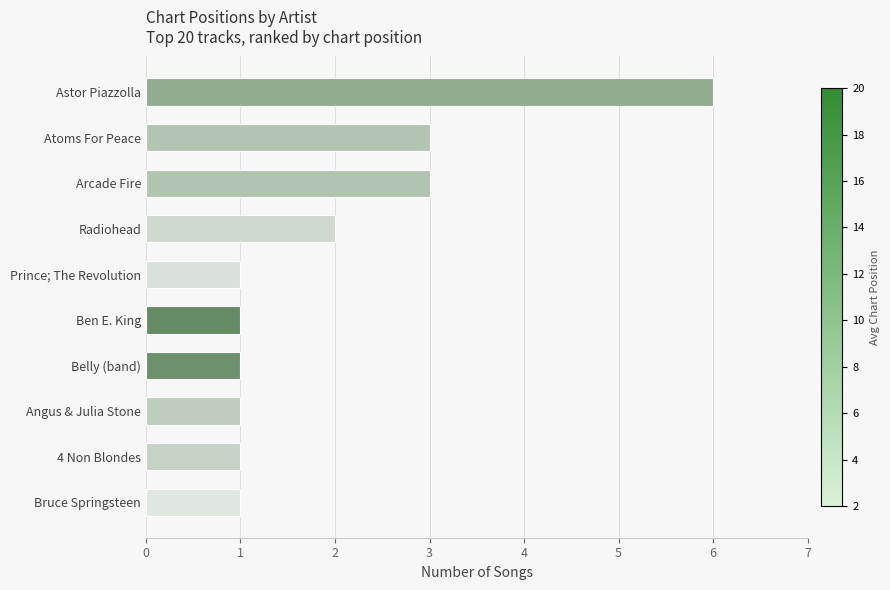

What is the approximate value at Arcade Fire?

3